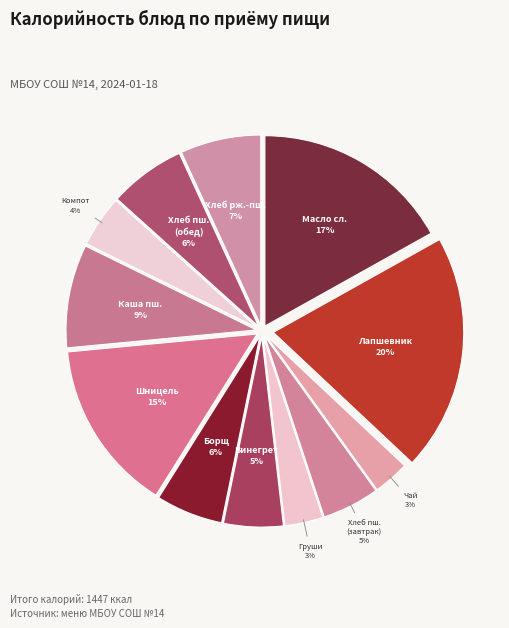

Rank the categories by value from highest to lowest.

Лапшевник с творогом и маслом сливочным, Масло сливочное, Шницель из говядины и мяса птицы, Каша пшеничная с маслом сливочным, Хлеб ржано-пшеничный, Хлеб пшеничный (обед), Борщ из капусты с картофелем и сметаной, Винегрет овощной, Хлеб пшеничный (завтрак), Компот из вишни, Фрукт по сезону (груши), Чай с сахаром